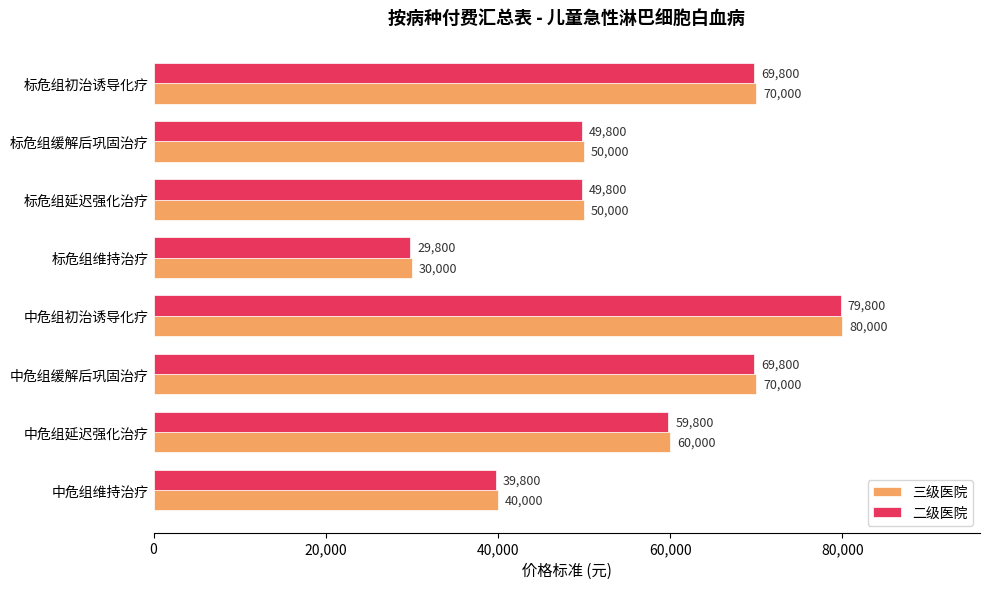

What is the sum of all 二级医院 values?

448400